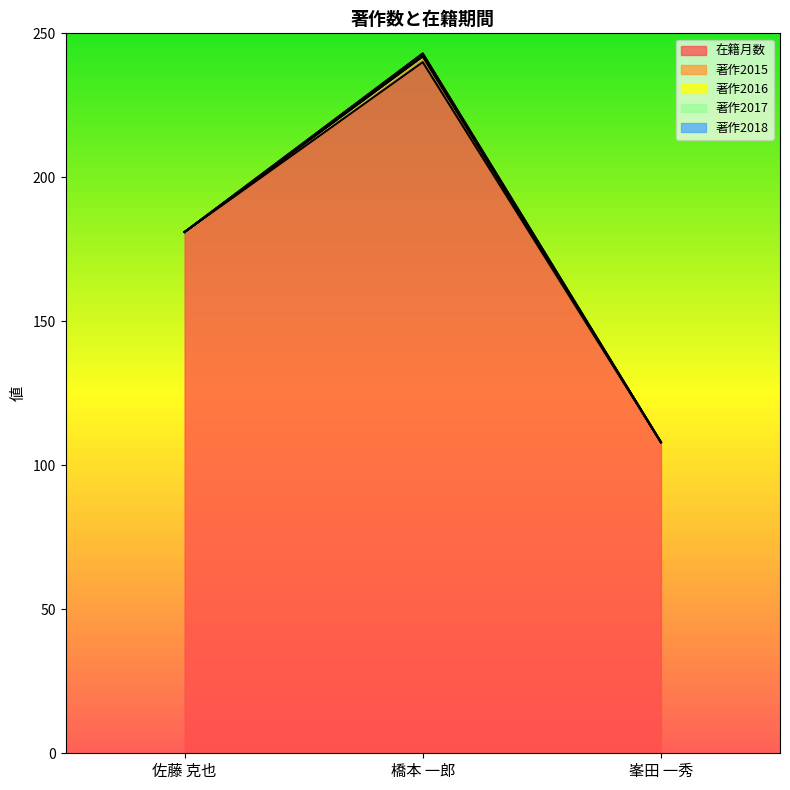

Between 峯田 一秀 and 佐藤 克也, which is larger?

佐藤 克也